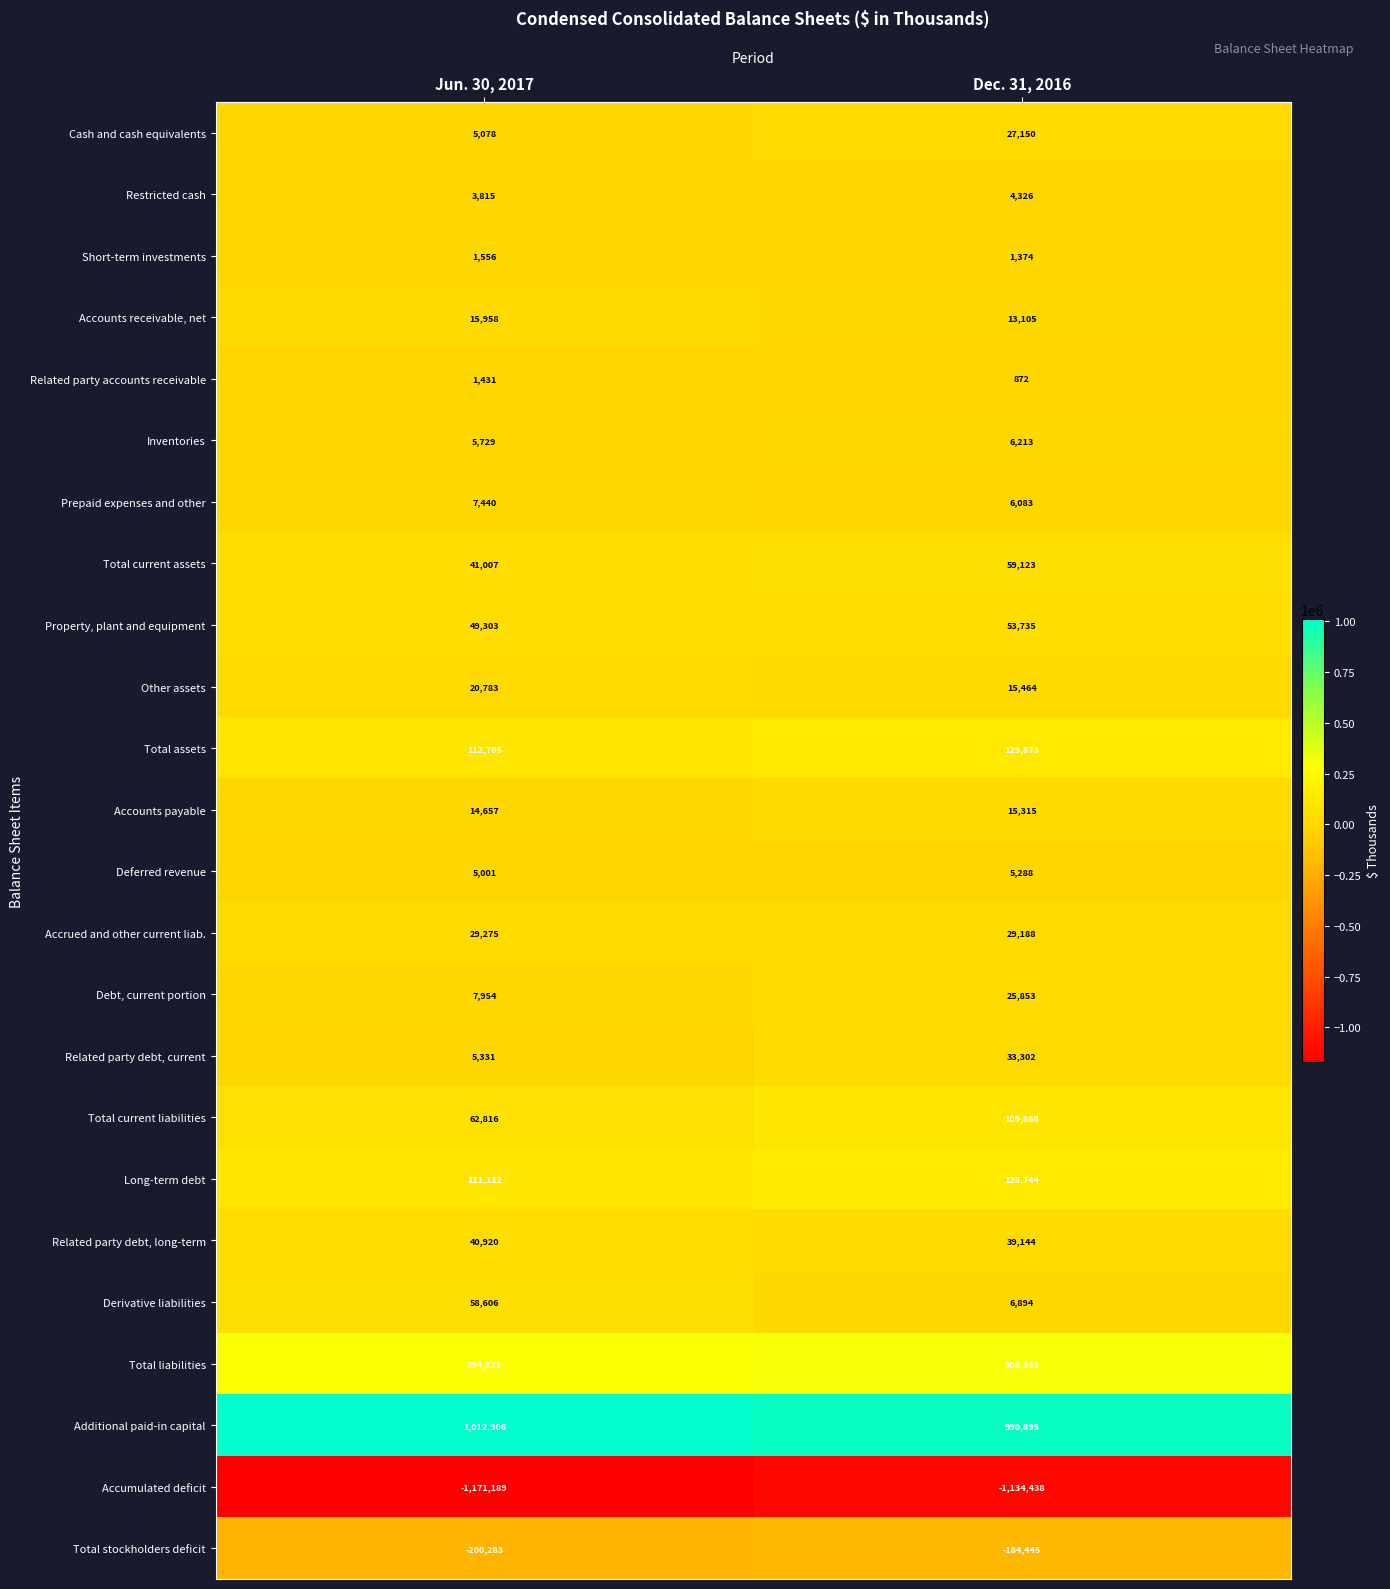

Between Jun. 30, 2017 and Dec. 31, 2016, which series saw the biggest shift?

Derivative liabilities